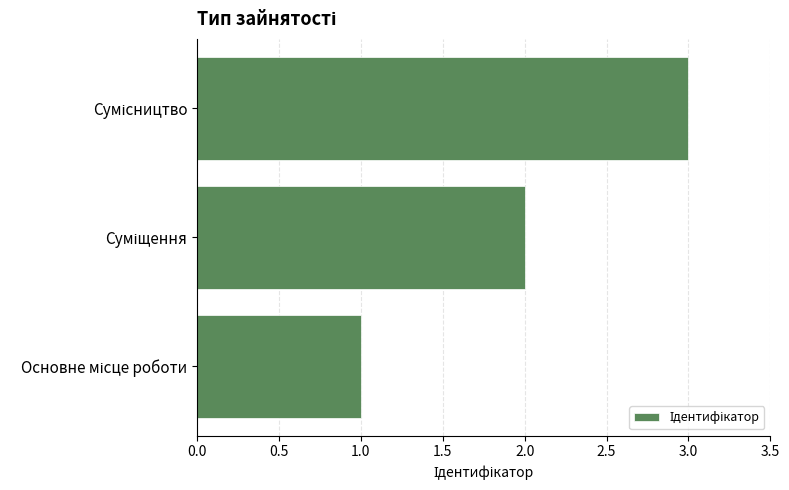

What is the sum of all values?

6